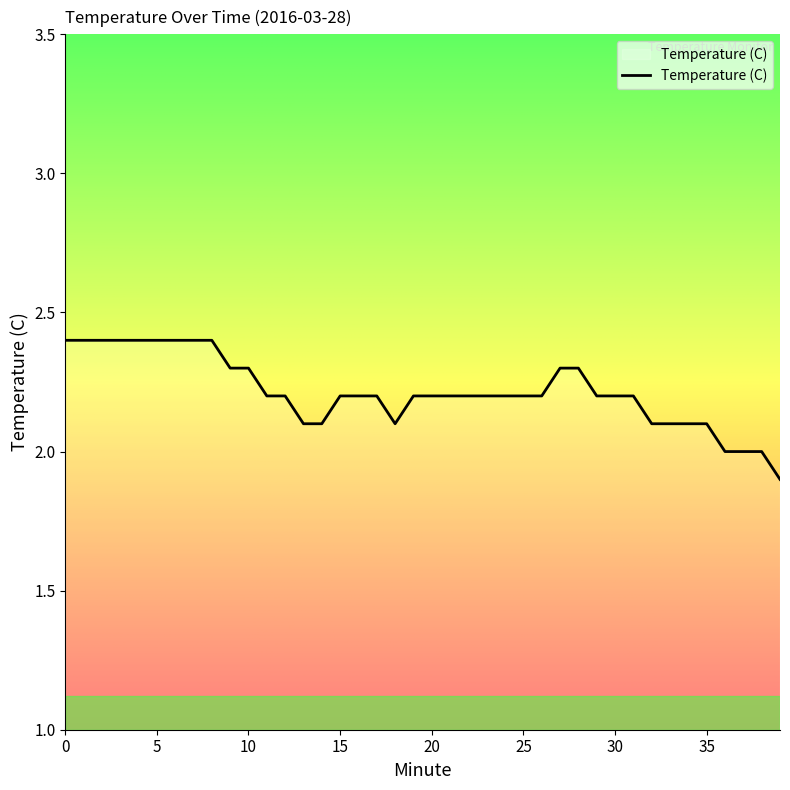

What is the difference between the maximum and minimum values?

0.5